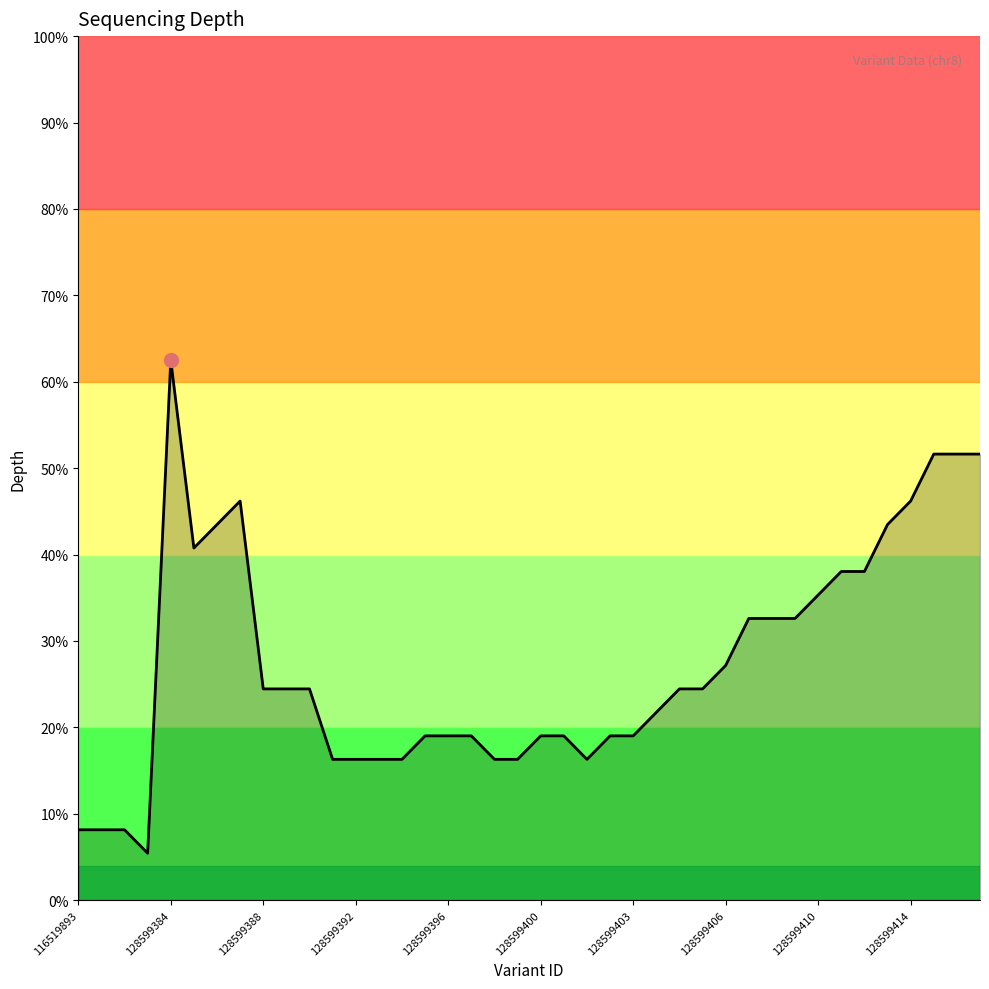

Does the chart have visible grid lines?

No